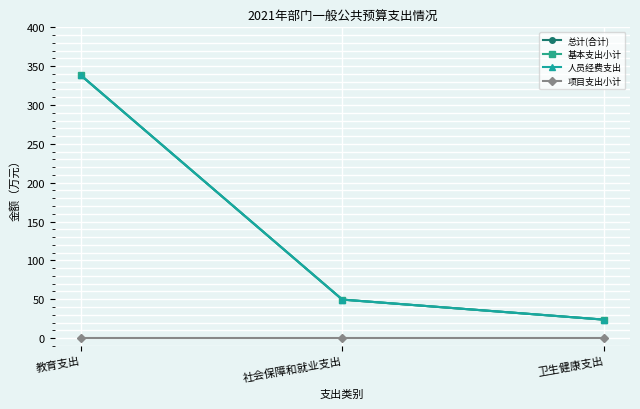

Which has a higher value, 社会保障和就业支出 or 卫生健康支出?

社会保障和就业支出